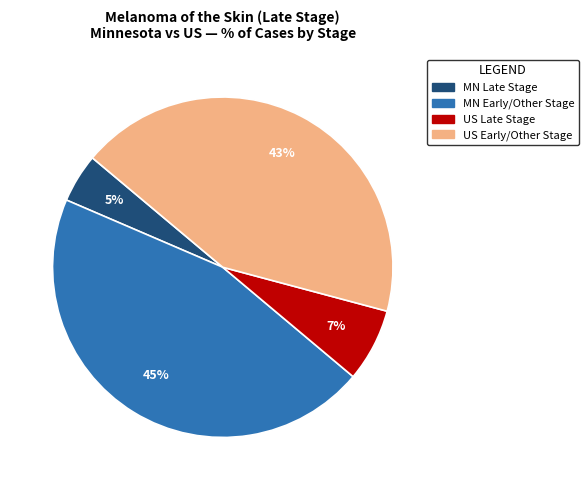

To the nearest percent, what is the average slice percentage?

25%